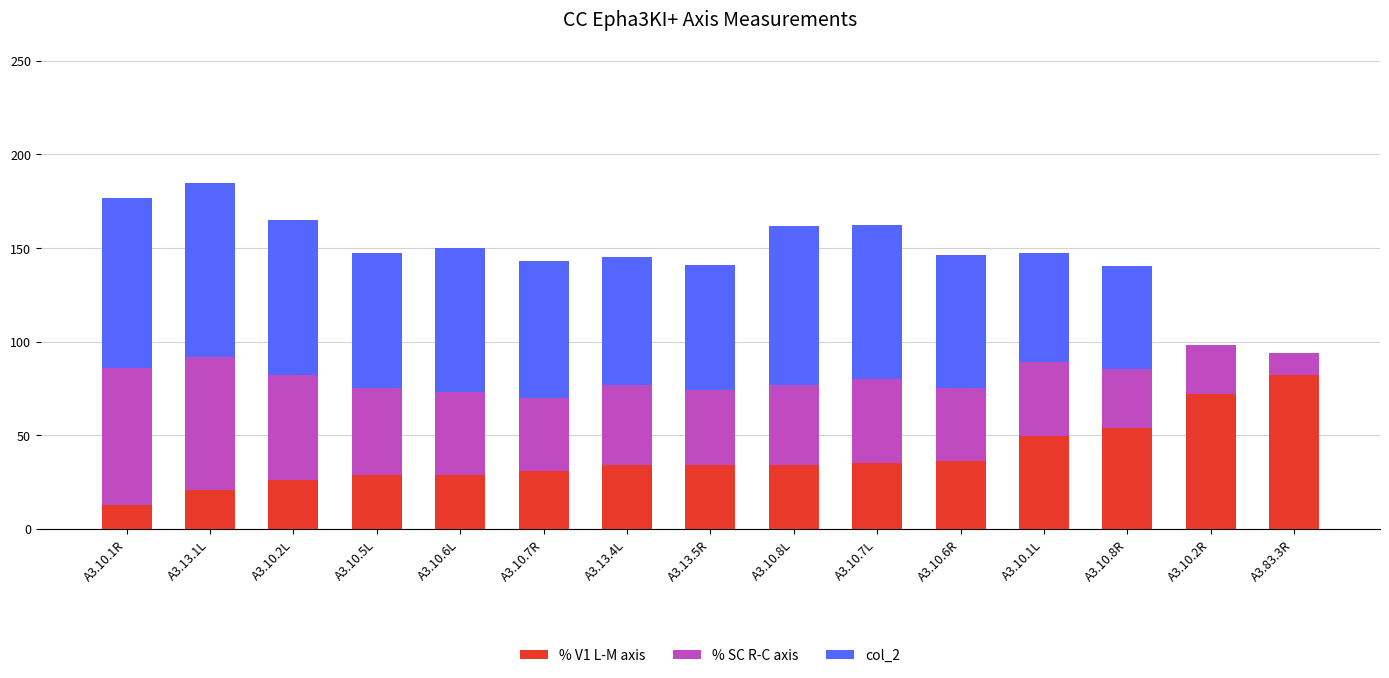

What is the total value across all series at A3.10.6R?

146.4